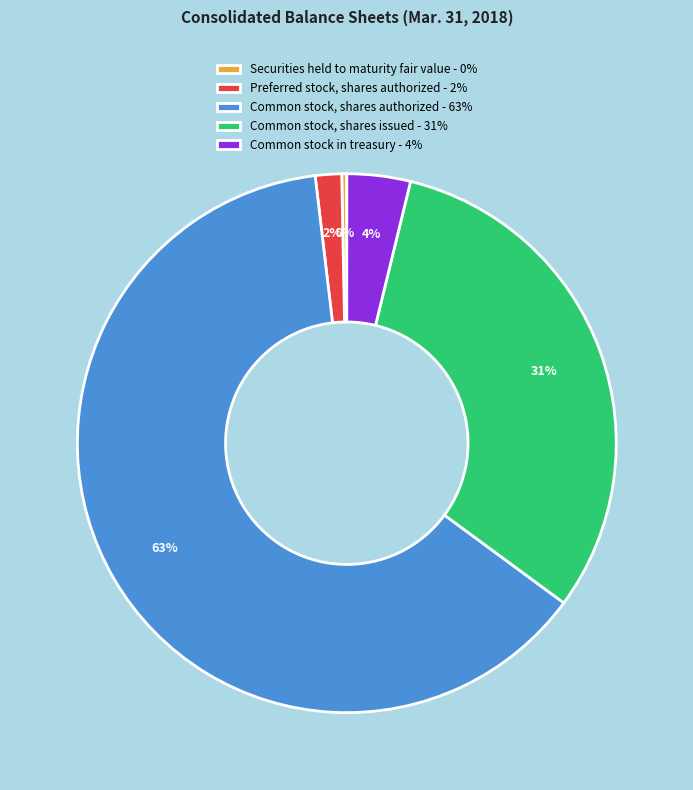

Rank the categories by value from highest to lowest.

Common stock, shares authorized, Common stock, shares issued, Common stock in treasury, Preferred stock, shares authorized, Securities held to maturity fair value